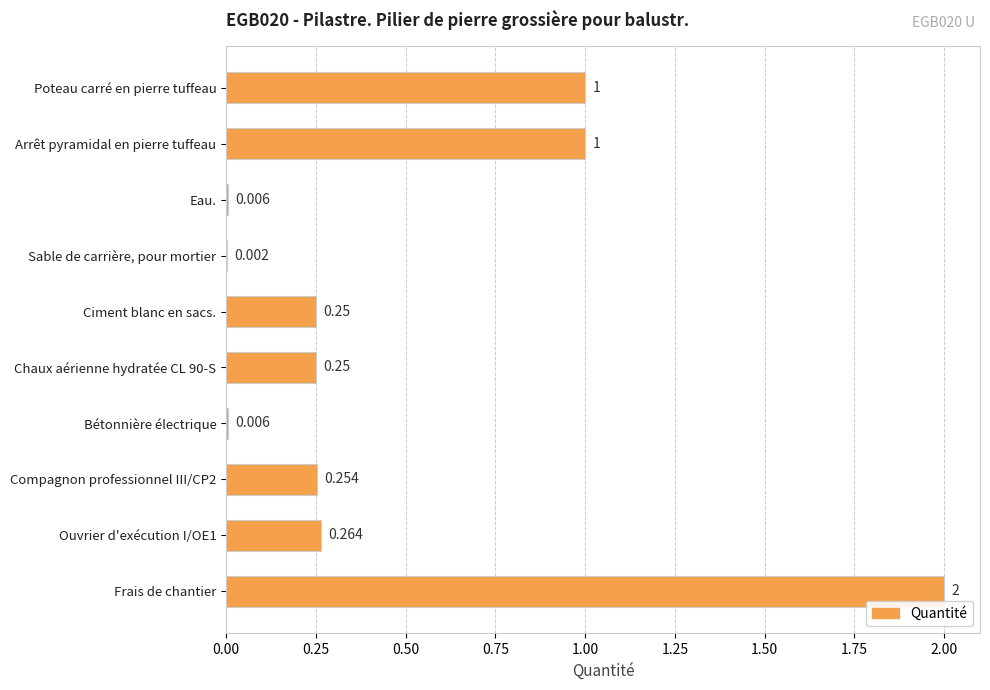

Which label corresponds to the largest value in the chart?

Frais de chantier